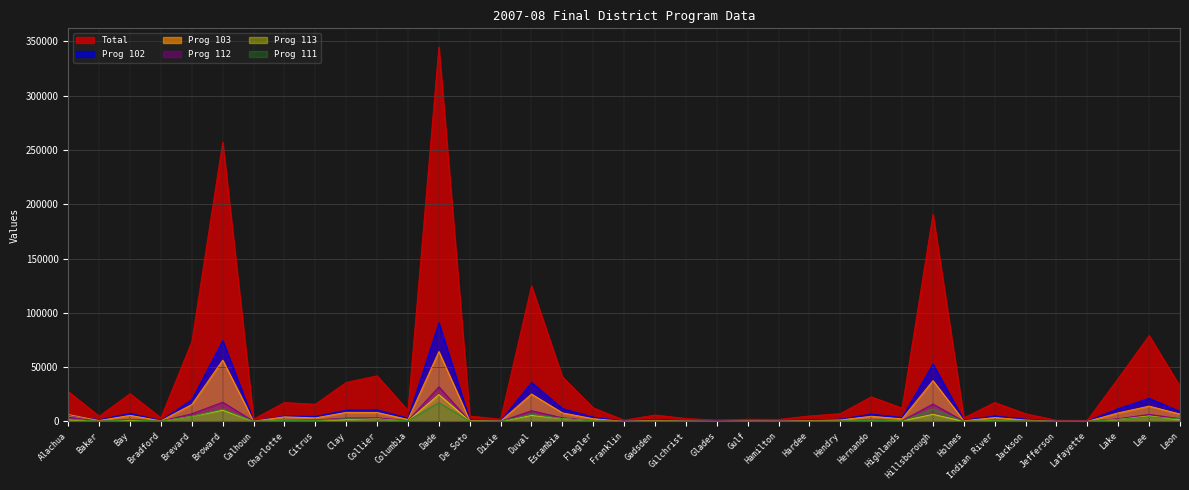

Is the value of Prog 111 at Gadsden greater than the value of Total at Hillsborough?

No